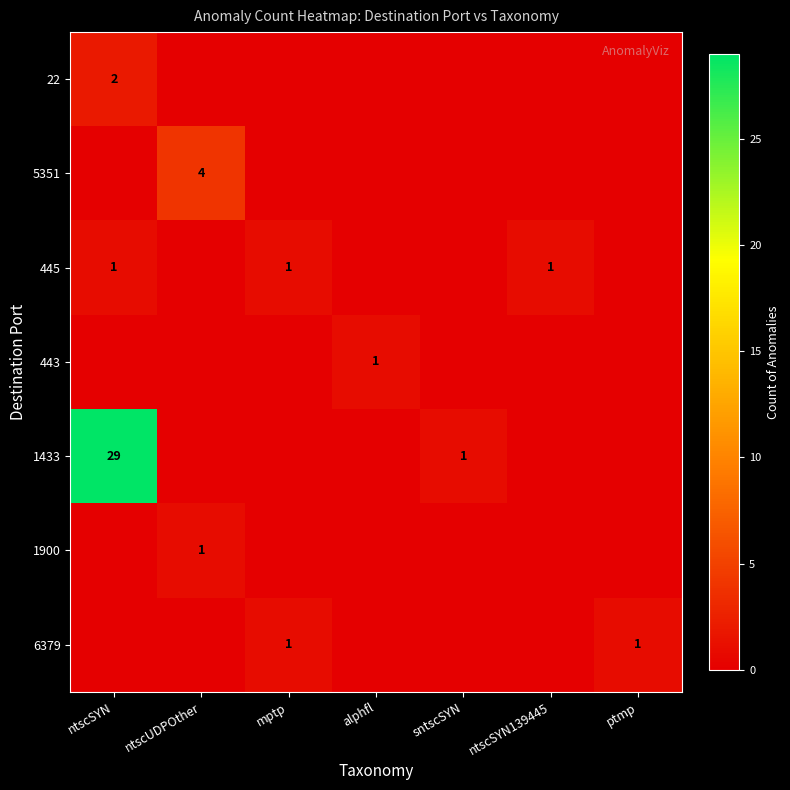

Is it true that 5351 equals 2 at ntscUDPOther?

False